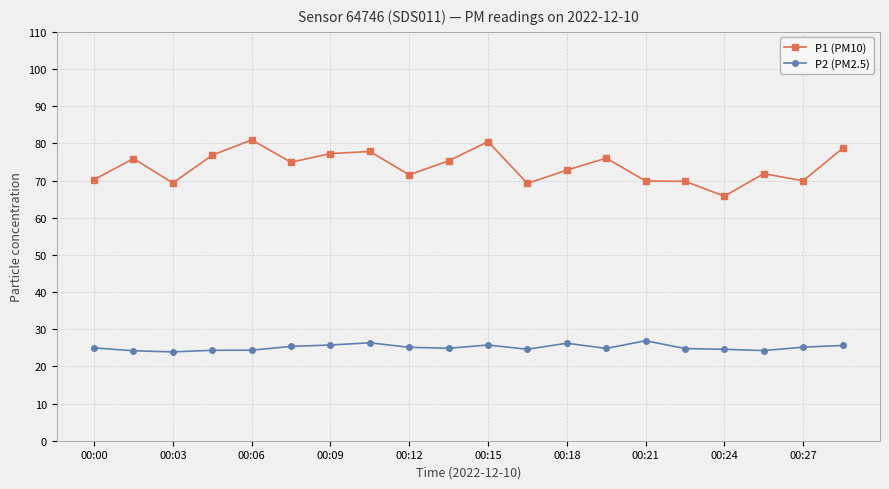

What is the average value of the P2 (PM2.5) series?

25.1